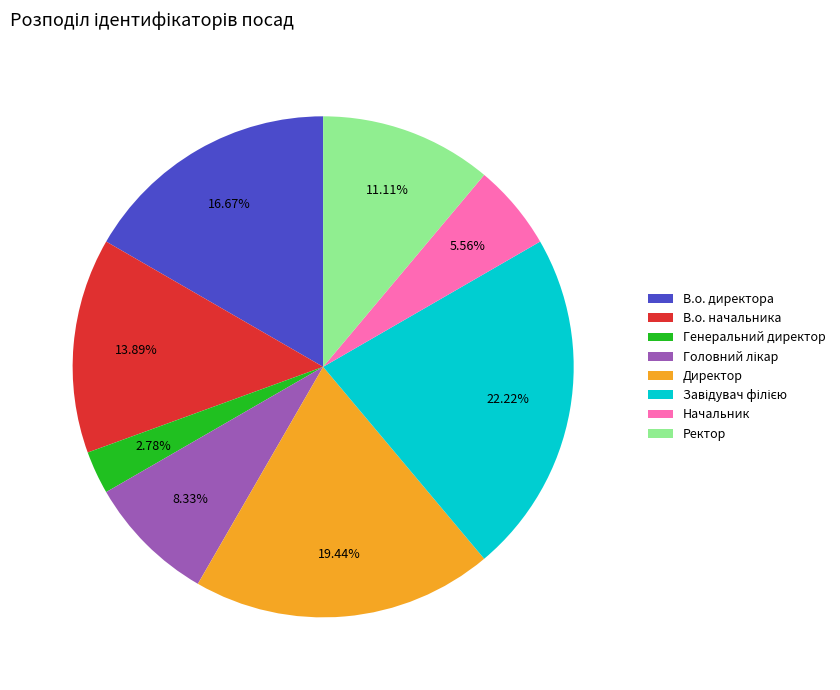

Is there any slice that represents more than half of the pie?

No